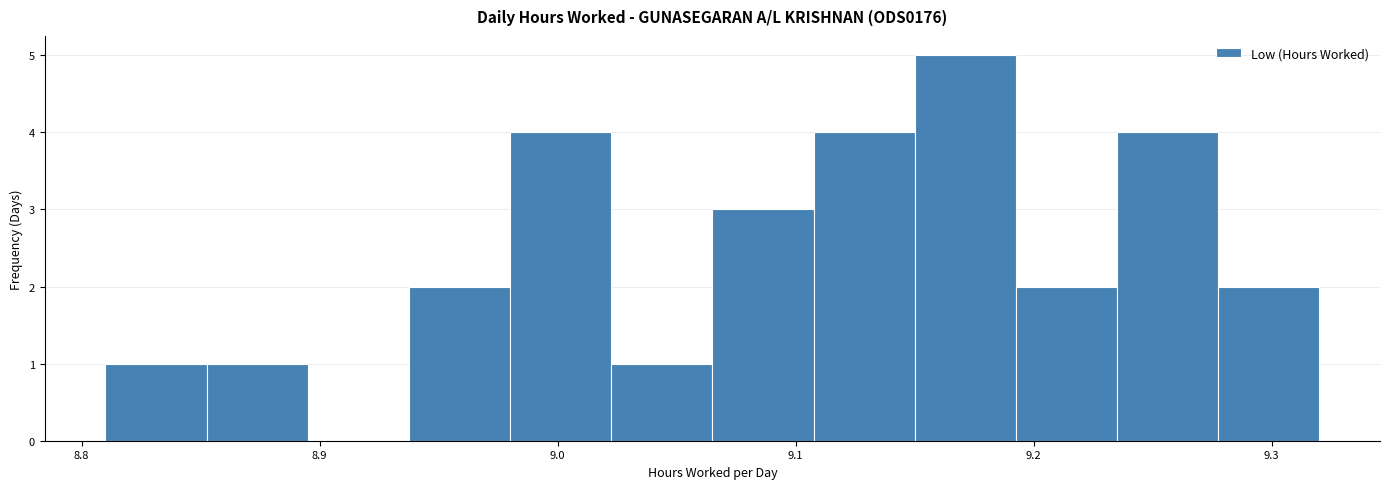

Reading left to right, list every bar in this chart as the range it spans on the x-axis followed by its height. Neither the bar edges nor the heights are printed on the chart, so give them approximately, as read against the axes.

8.81 to 8.85: 1
8.85 to 8.90: 1
8.90 to 8.94: 0
8.94 to 8.98: 2
8.98 to 9.02: 4
9.02 to 9.07: 1
9.07 to 9.11: 3
9.11 to 9.15: 4
9.15 to 9.19: 5
9.19 to 9.24: 2
9.24 to 9.28: 4
9.28 to 9.32: 2